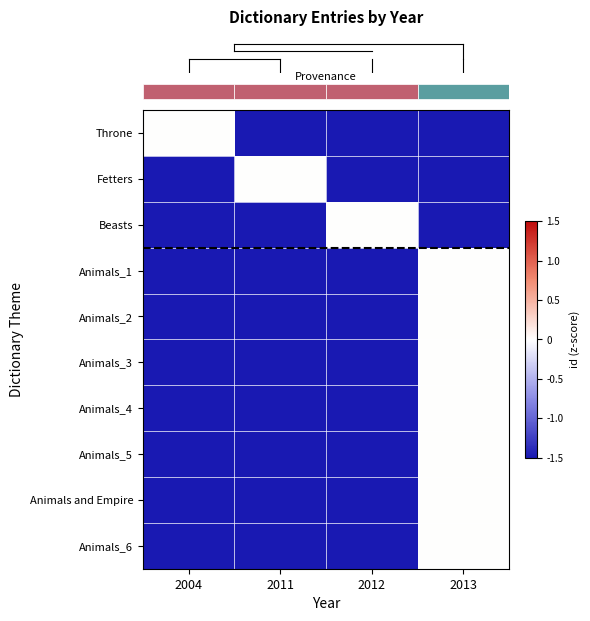

Between 2011 and 2004, which is larger?

2004